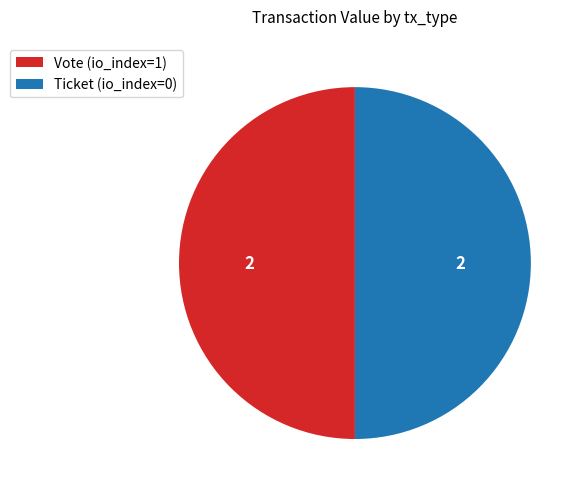

Combined, do Vote (io_index=1) and Ticket (io_index=0) account for over 50%?

Yes